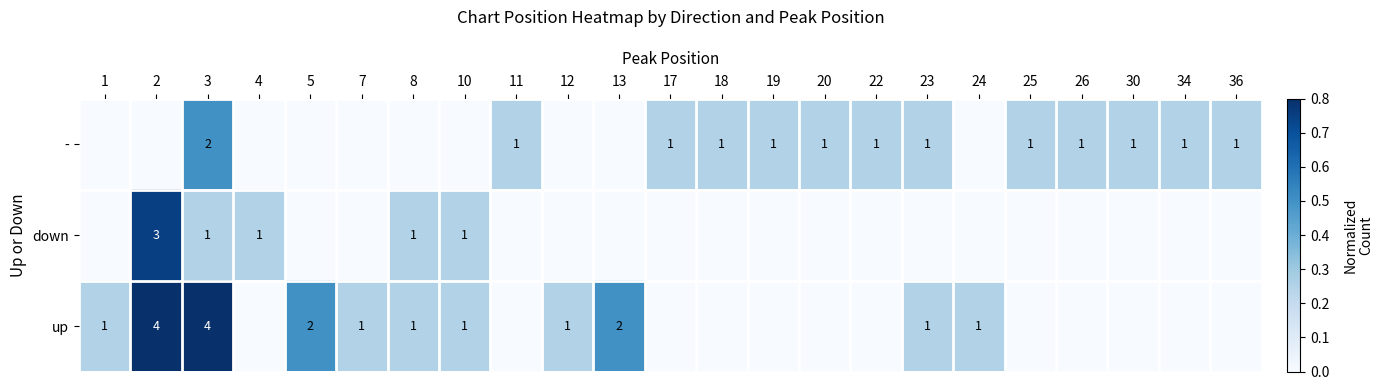

Is it true that down equals 1 at 10?

True